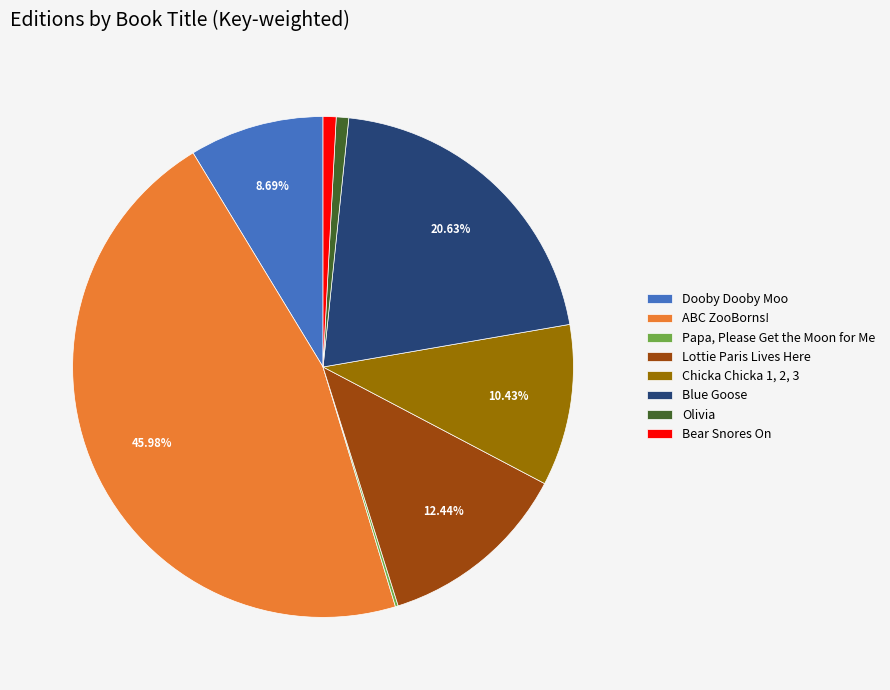

Does Chicka Chicka 1, 2, 3 represent more than half of the total?

No